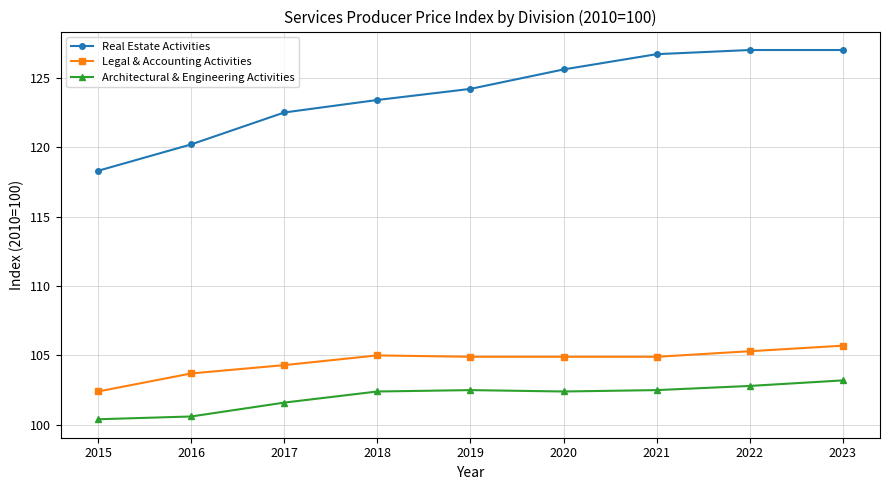

At which label is Real Estate Activities closest to 122?

2017